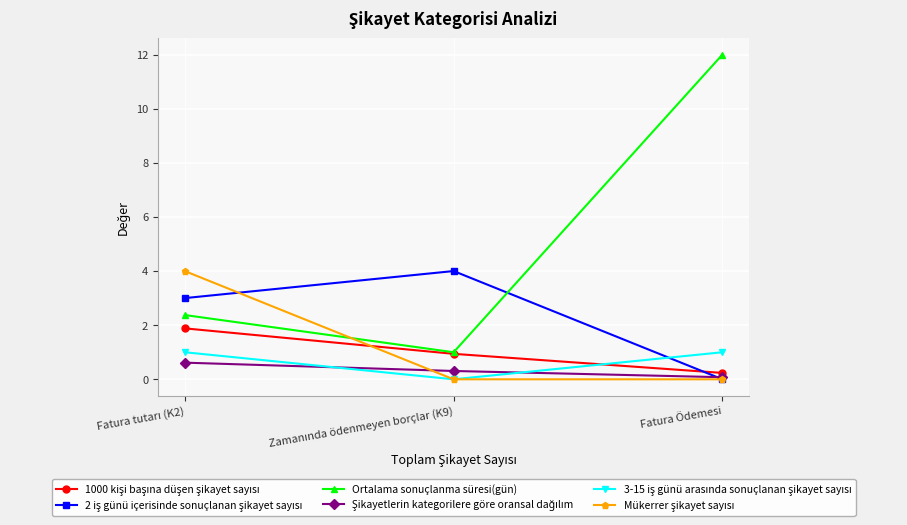

Which series has the largest total across all categories?

Ortalama sonuçlanma süresi(gün)